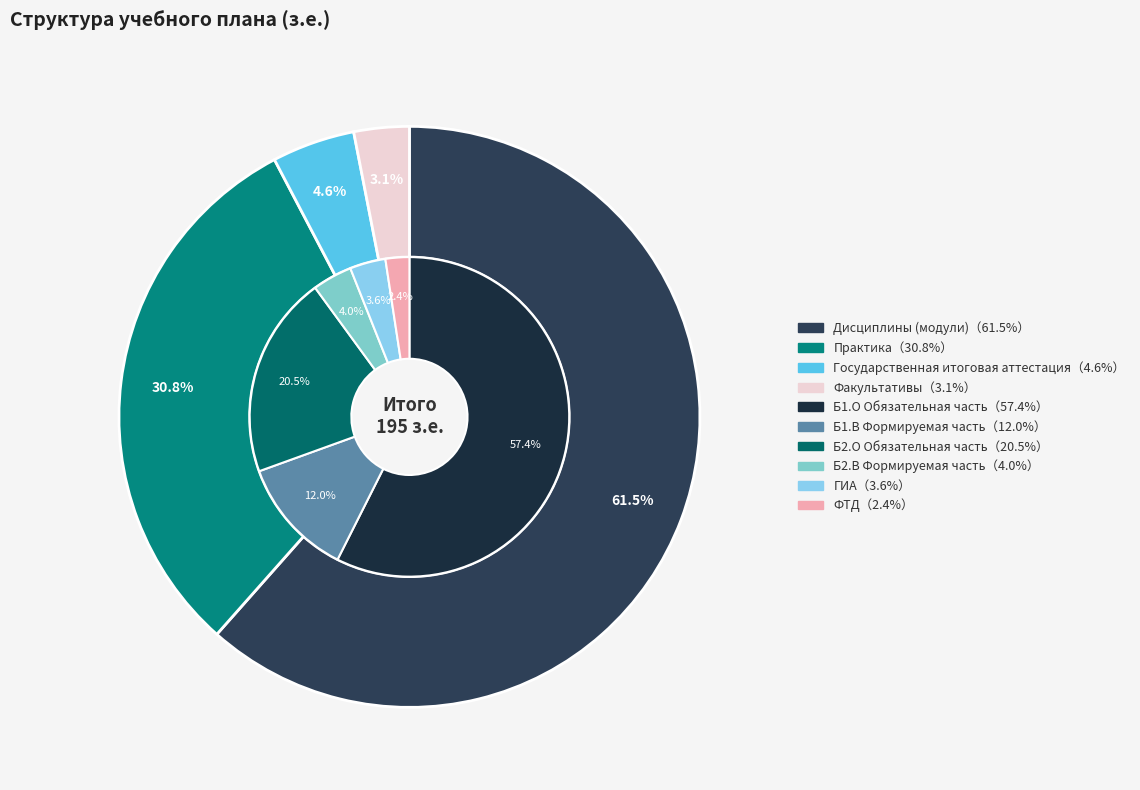

What is the total percentage of Дисциплины (модули) and Государственная итоговая аттестация?

66.2%